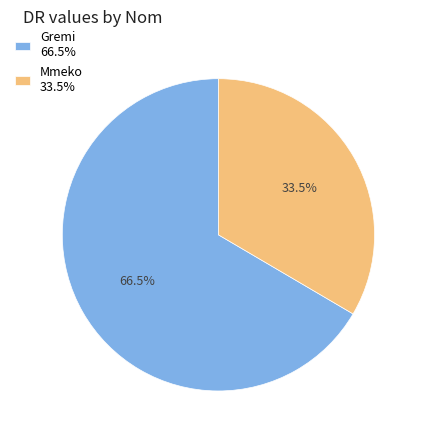

What is the largest slice in the pie chart?

Gremi